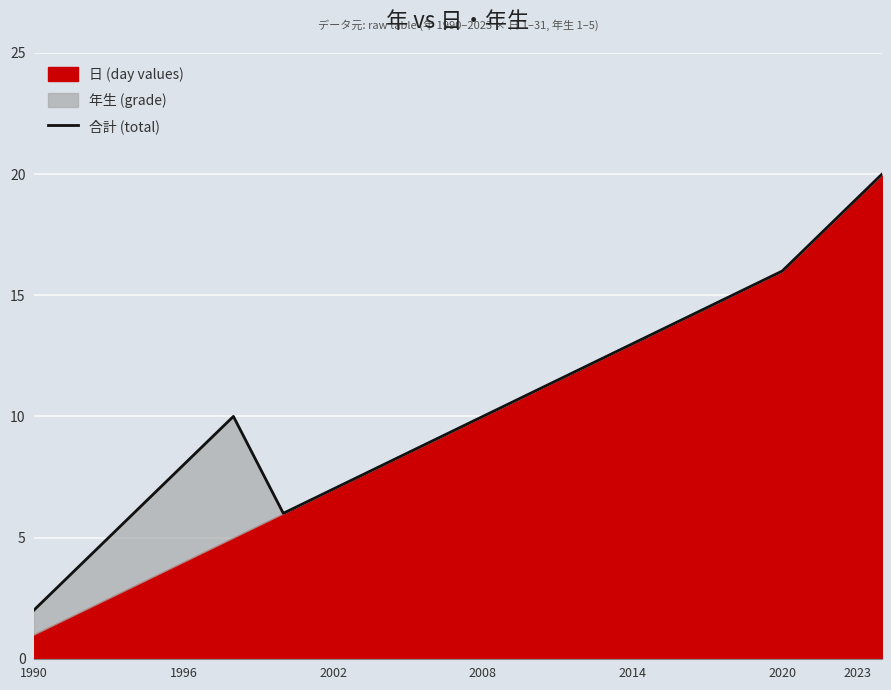

What is the sum of all values?

225